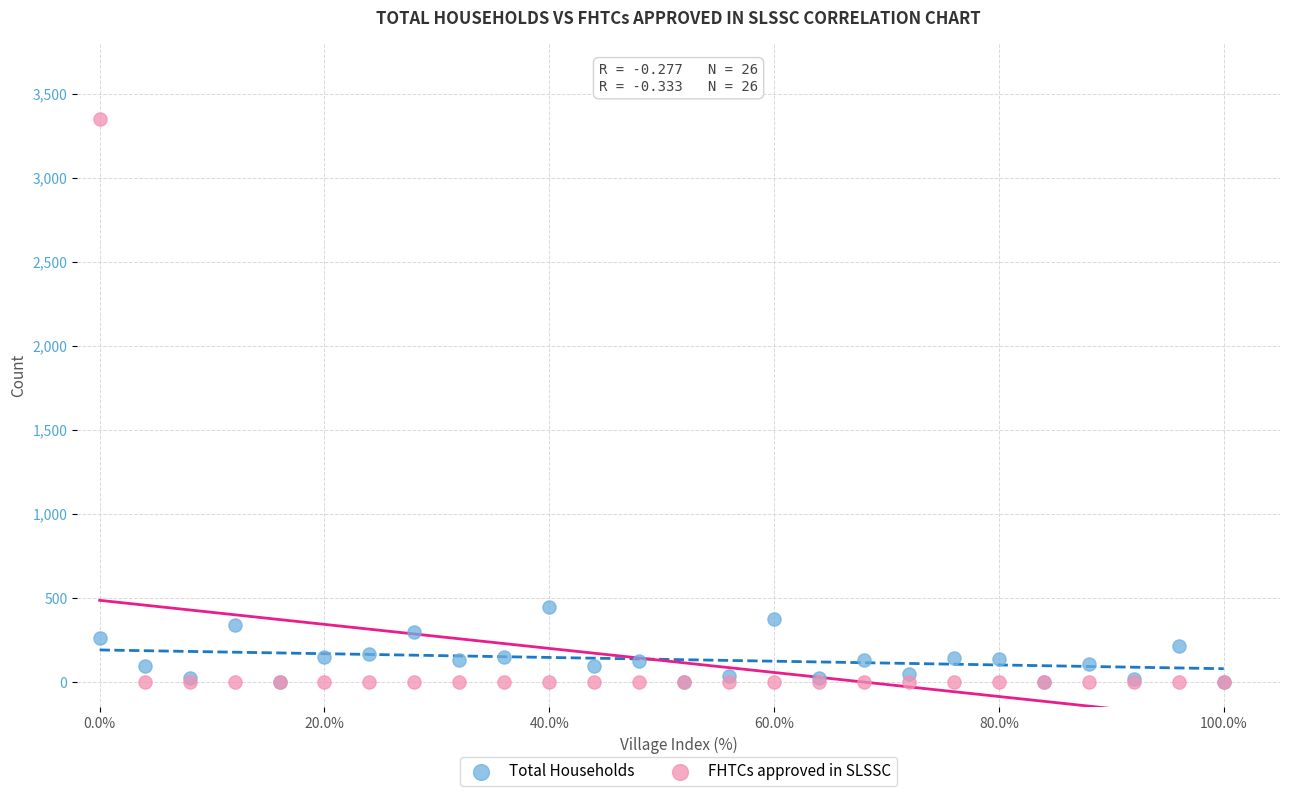

Across all series, what Y value is closest to 1673?

444